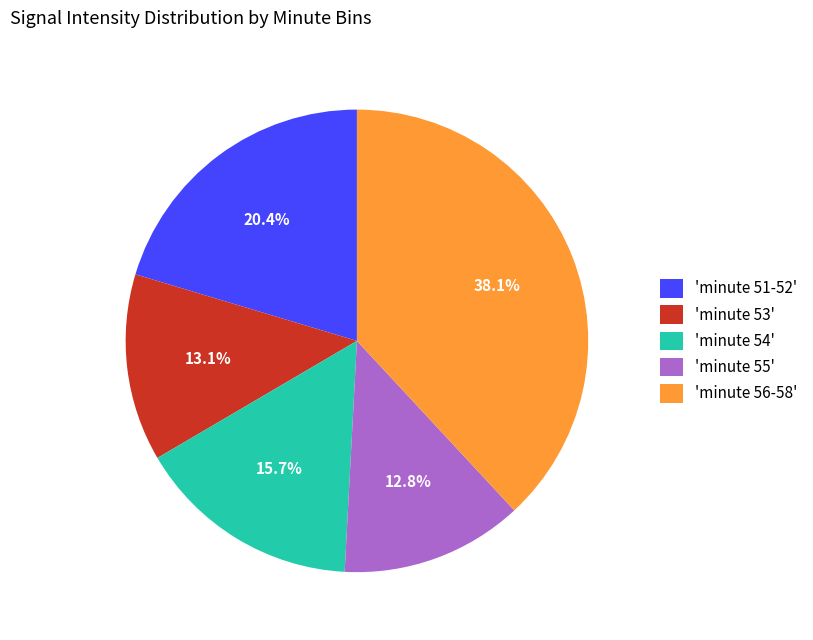

Between 'minute 56-58' and 'minute 51-52', which is larger?

'minute 56-58'